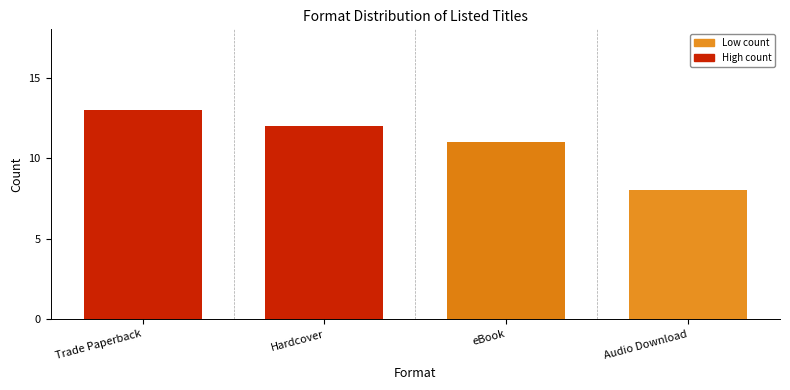

The chart shows a value of 11 at eBook. True or false?

True